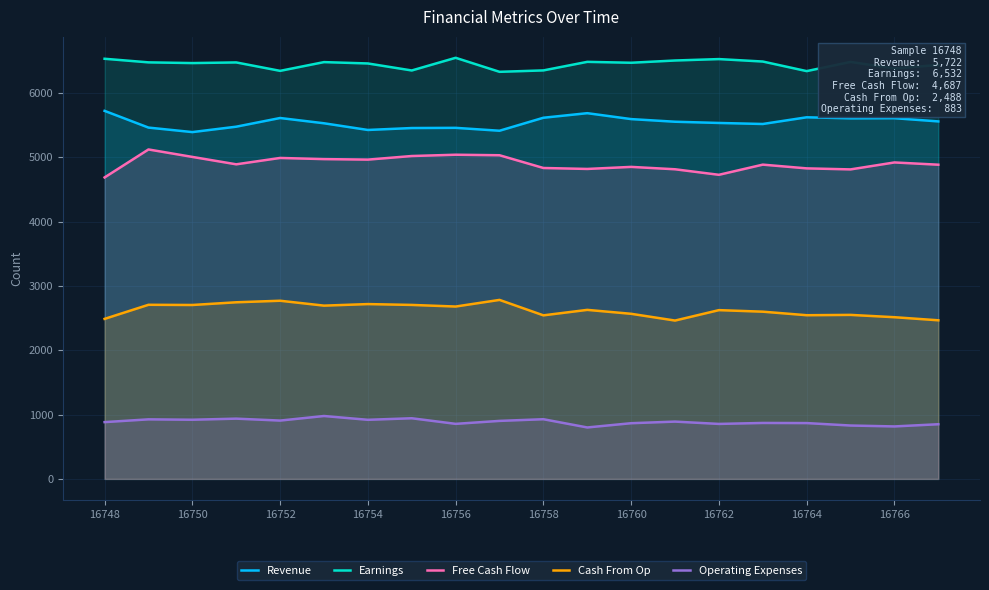

Rank the series by their maximum value, from highest to lowest.

Earnings, Revenue, Free Cash Flow, Cash From Op, Operating Expenses